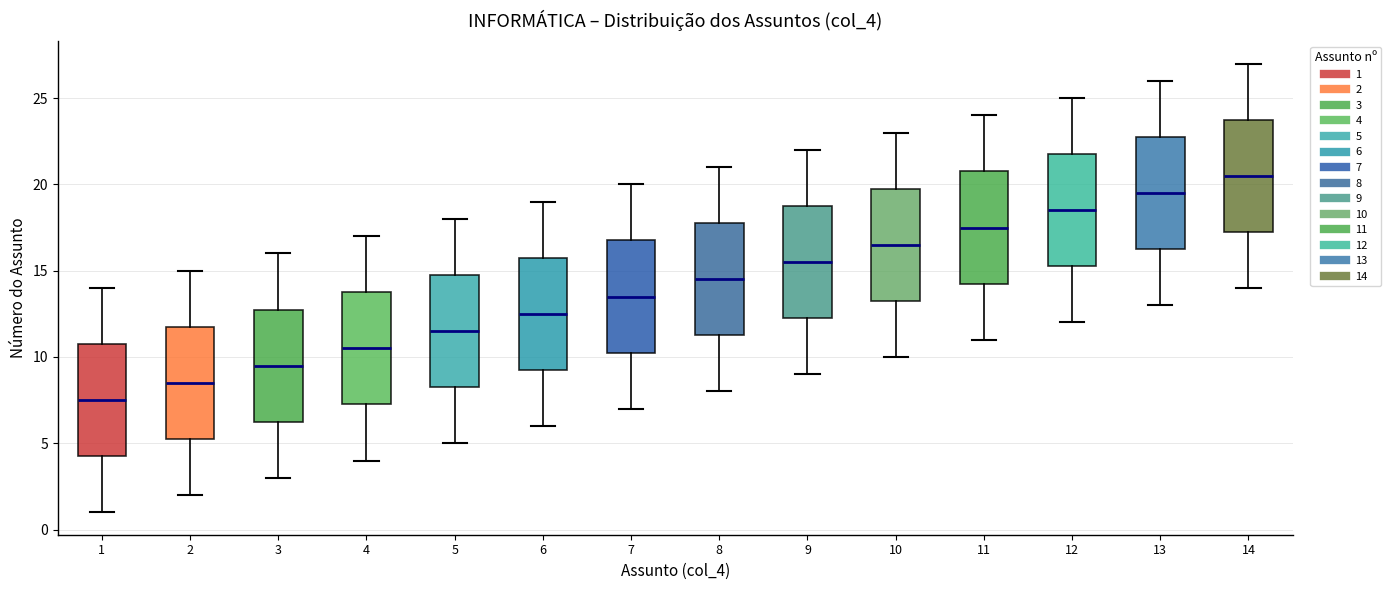

Where does the median line of the box at x = 8 sit on the y-axis? The values are not printed on the chart, so give them approximately, as read against the axis.

14.5